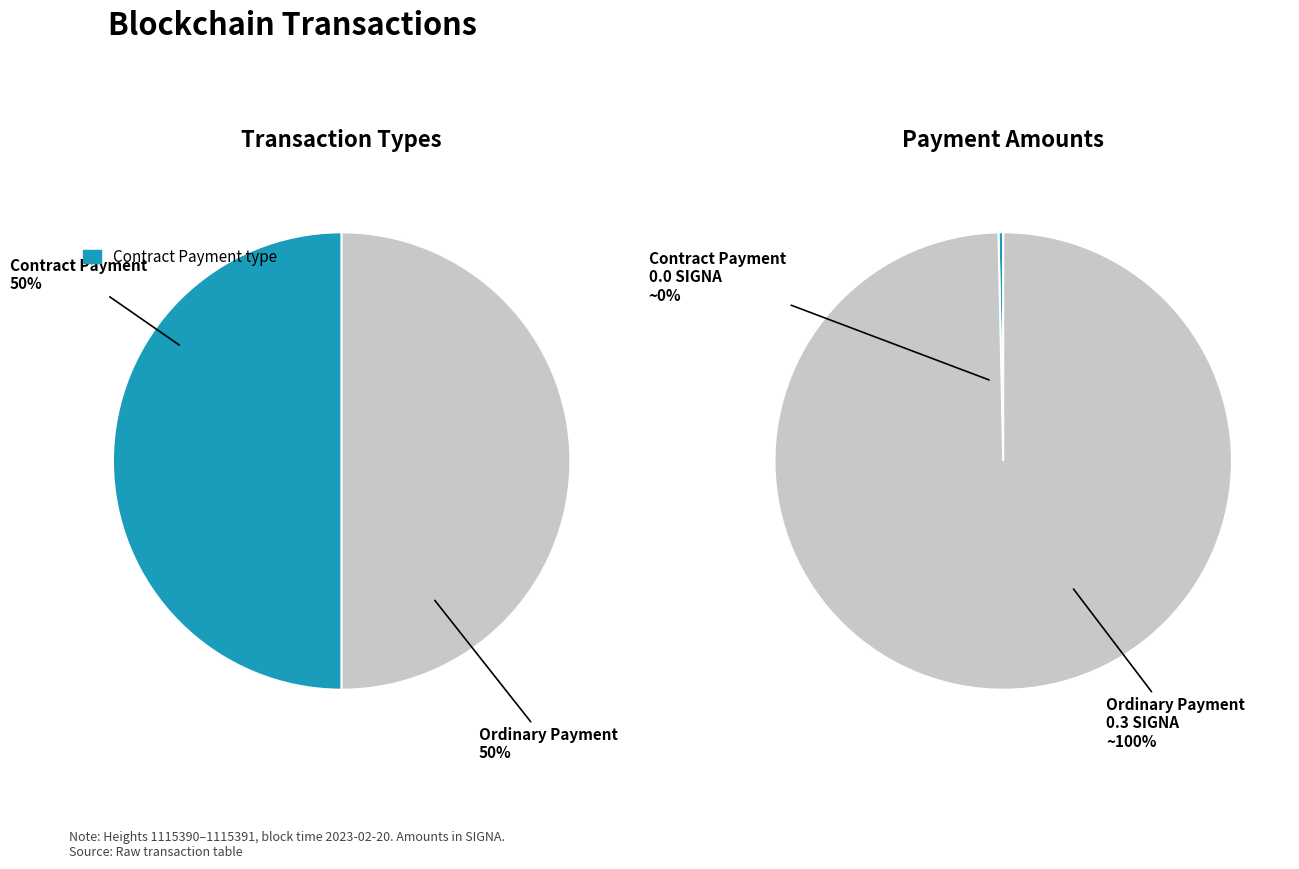

Is Ordinary Payment (Height 1115390) the majority of the pie?

Yes